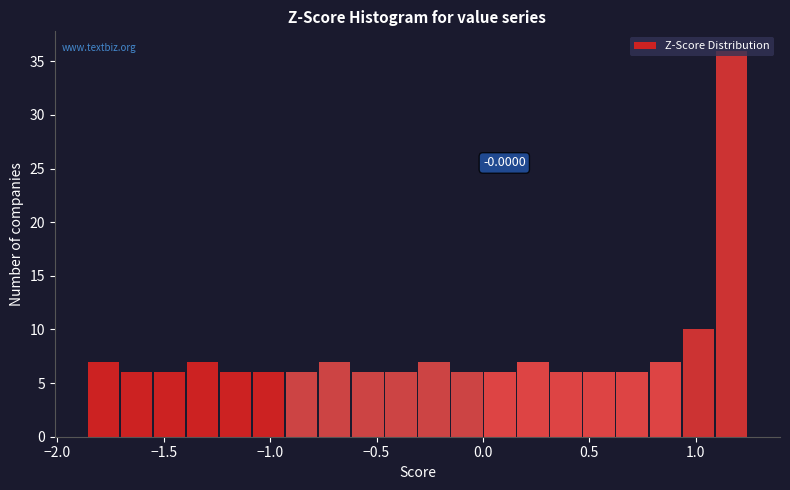

Around what value on the x-axis is the tallest bar? Give the approximate position of its centre, as read against the axis.

1.15